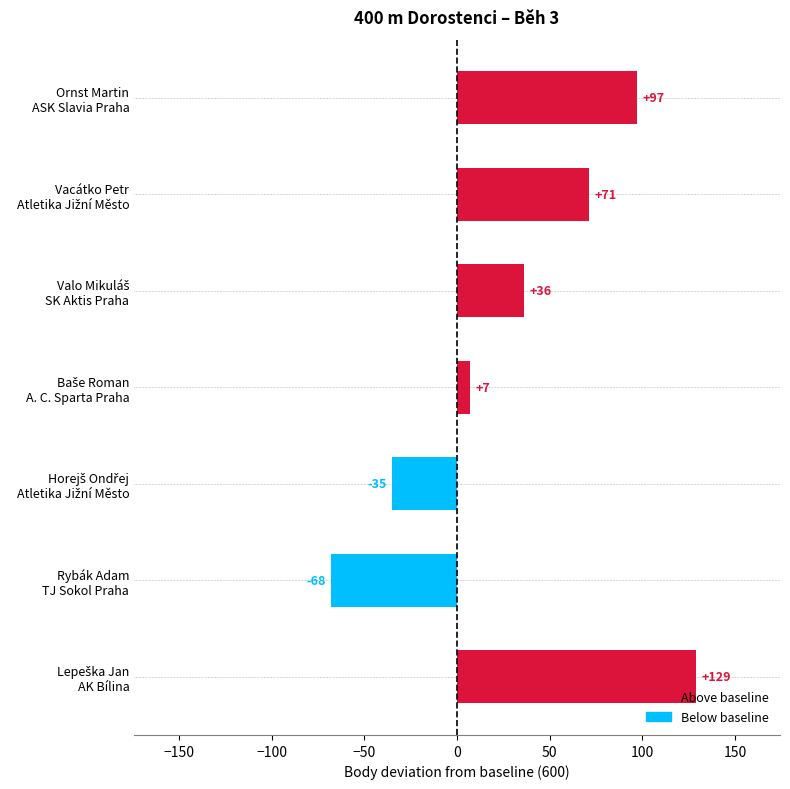

Which category has the lowest value across all series?

Rybák Adam
TJ Sokol Praha